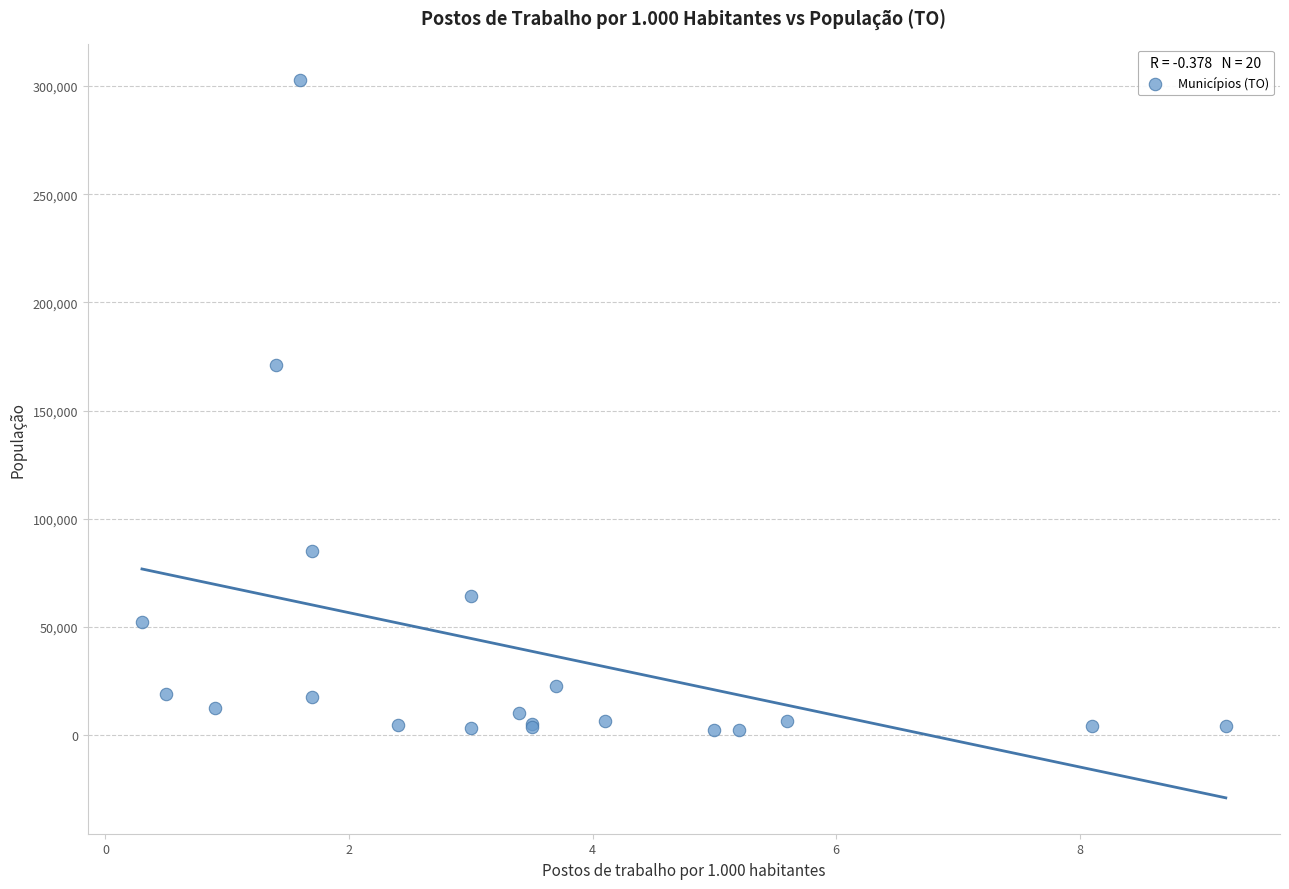

What Y value in the scatter plot is closest to 152487?

171301